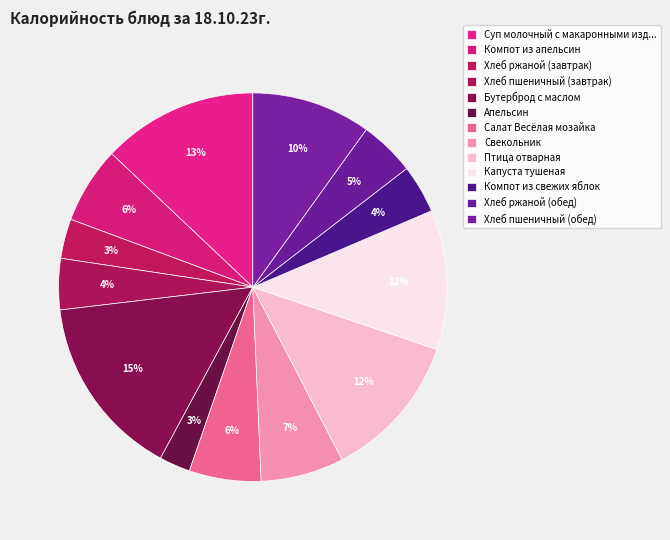

How many segments does this pie chart have?

13